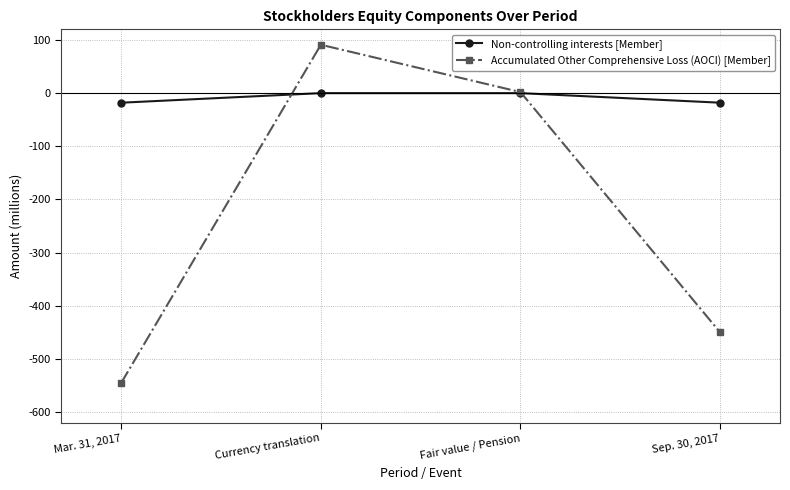

Does the chart have visible grid lines?

Yes